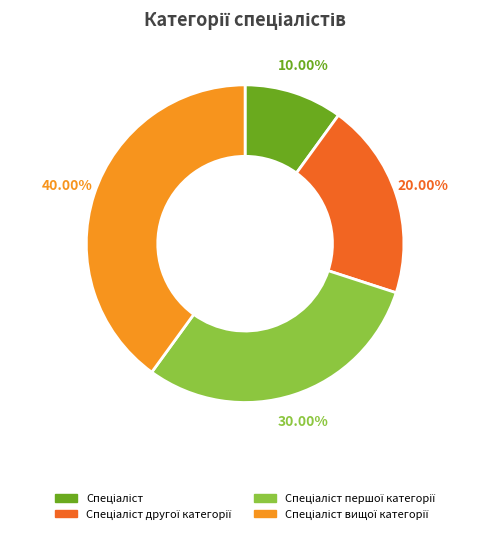

Count the number of slices in the pie.

4